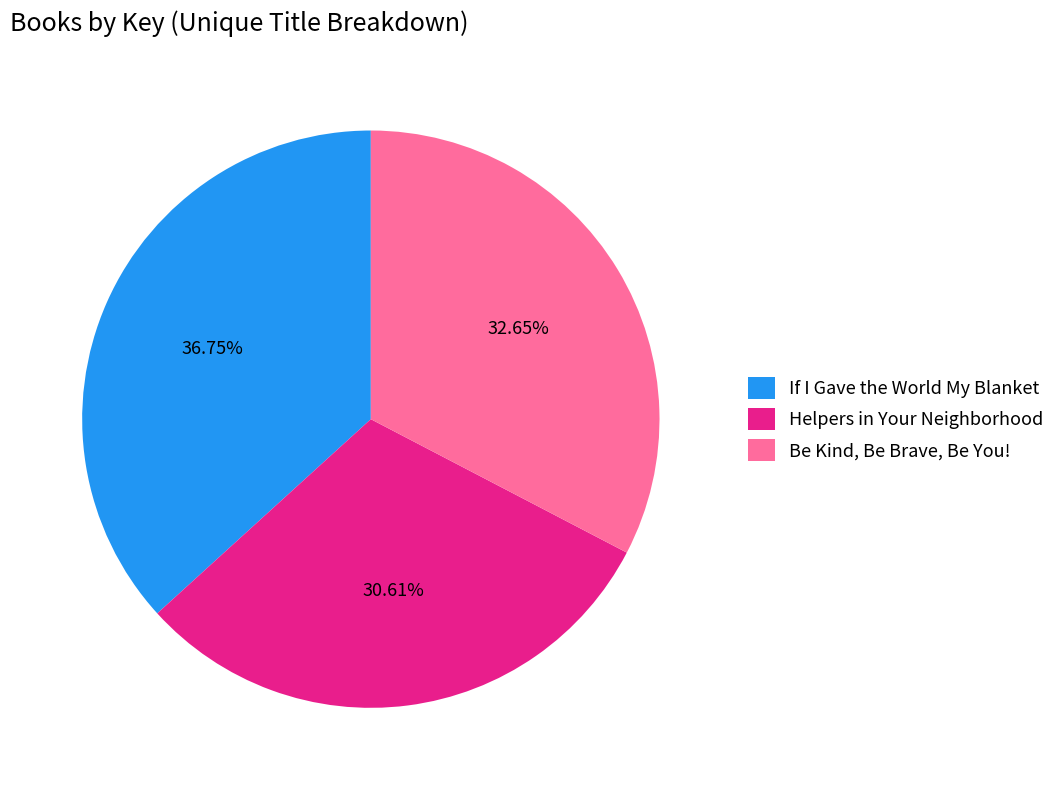

Which category has the smallest portion of the pie?

Helpers in Your Neighborhood